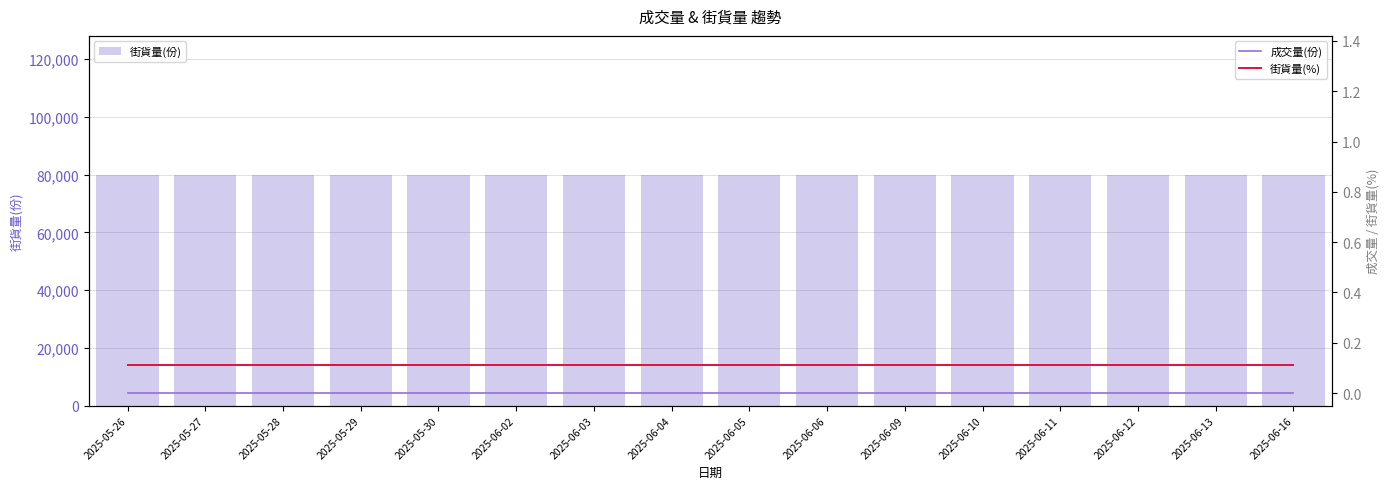

What are all the series names shown in the legend?

街貨量(份), 成交量(份), 街貨量(%)